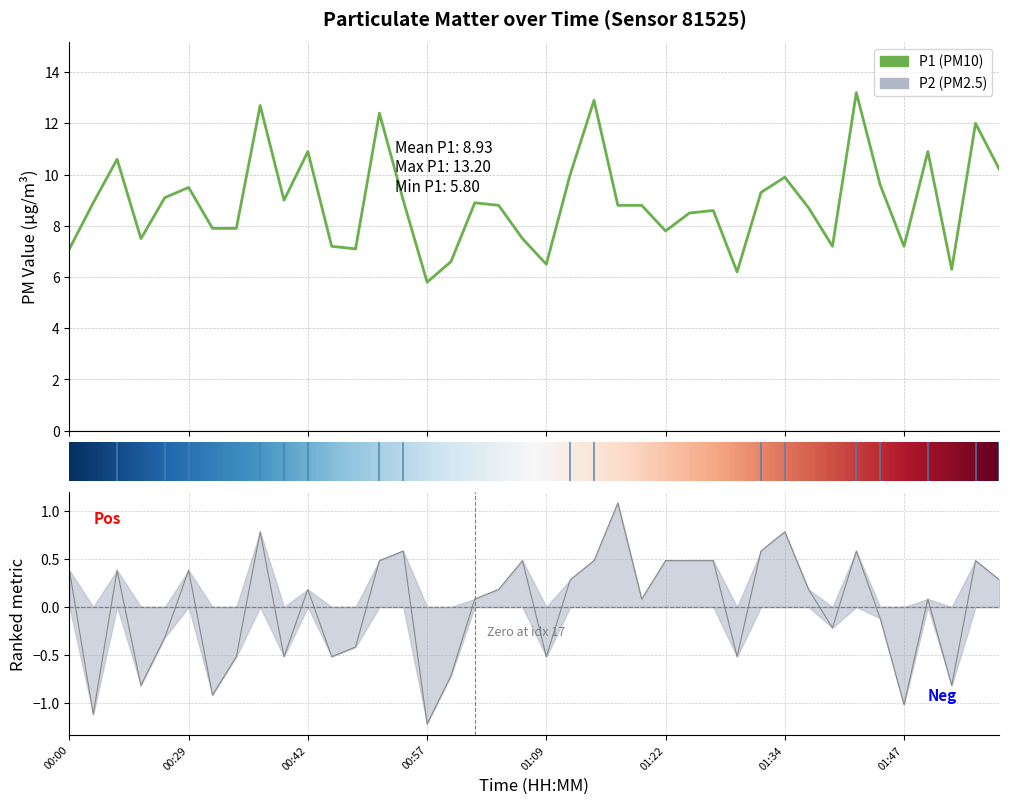

At which label is P1 closest to 9?

00:39